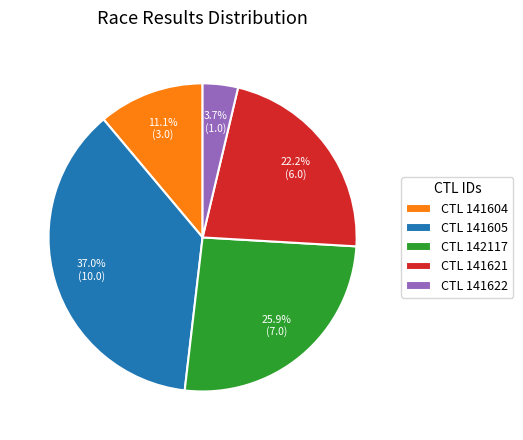

Which slice is the largest?

CTL 141605